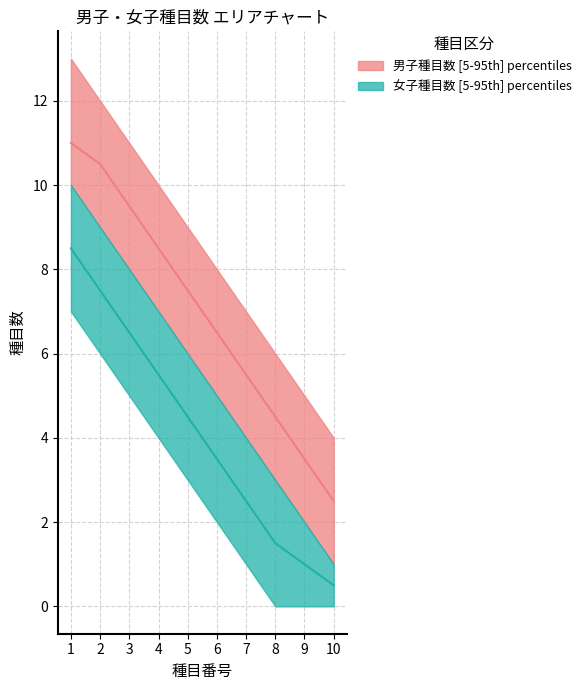

At which category does the chart reach its minimum across all series?

10